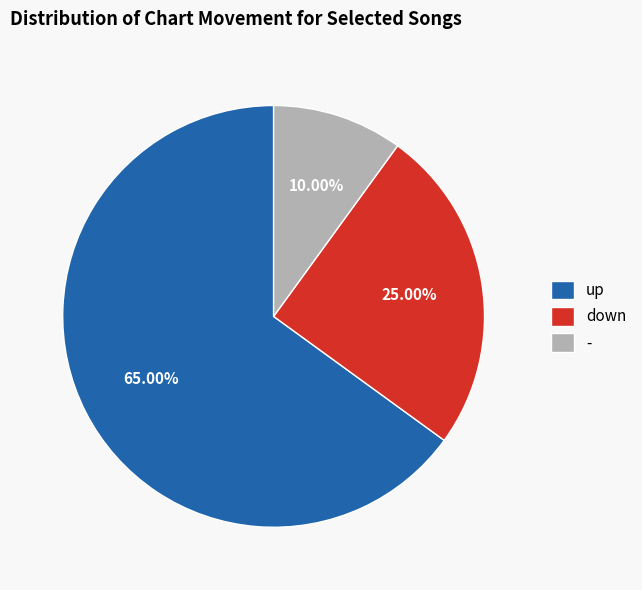

Is there a majority slice in this chart?

Yes